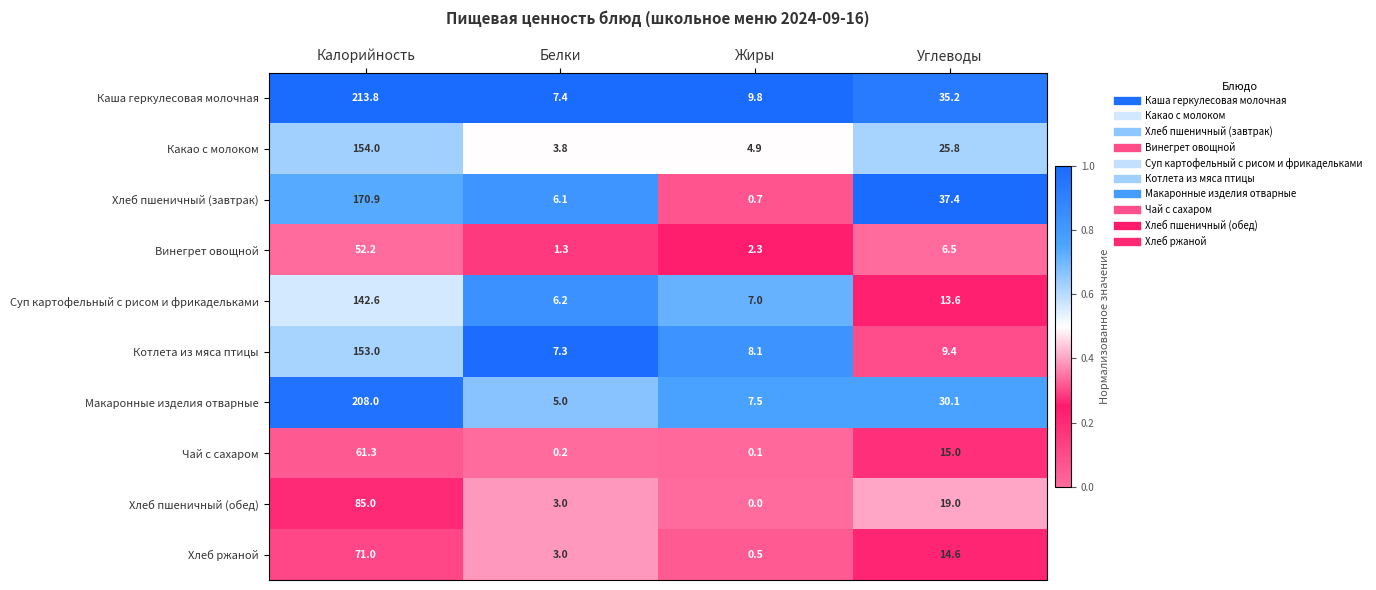

What is the sum of all Хлеб пшеничный (завтрак) values?

215.1